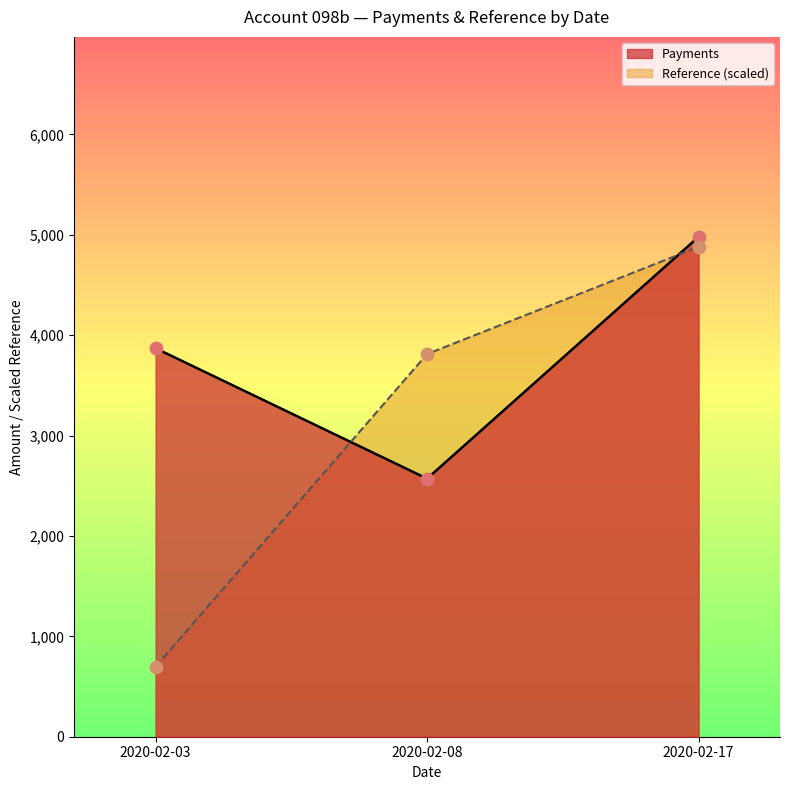

What is the total value across all series at 2020-02-08?

6382.7